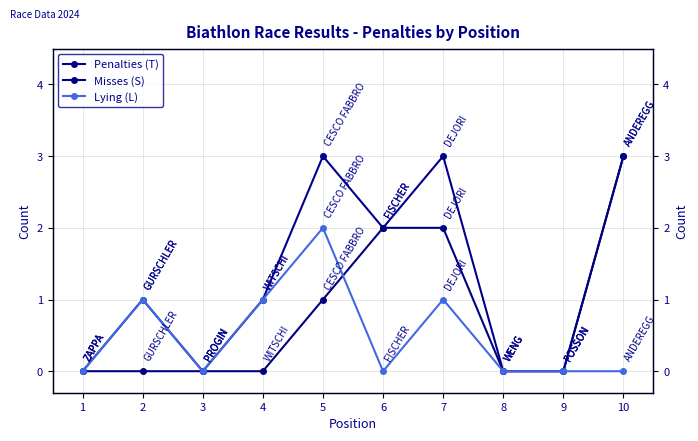

What is the difference between the Misses (S) values at 6 and 9?

2